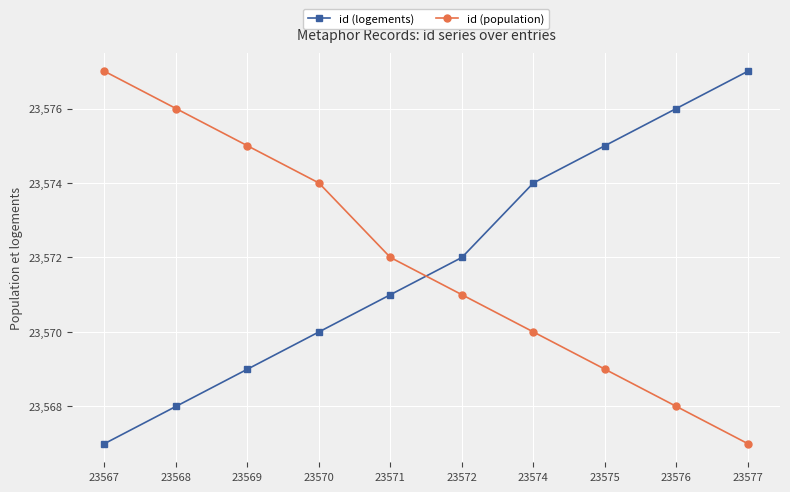

Is the value of id (logements) at 23572 greater than the value of id (population) at 23577?

Yes